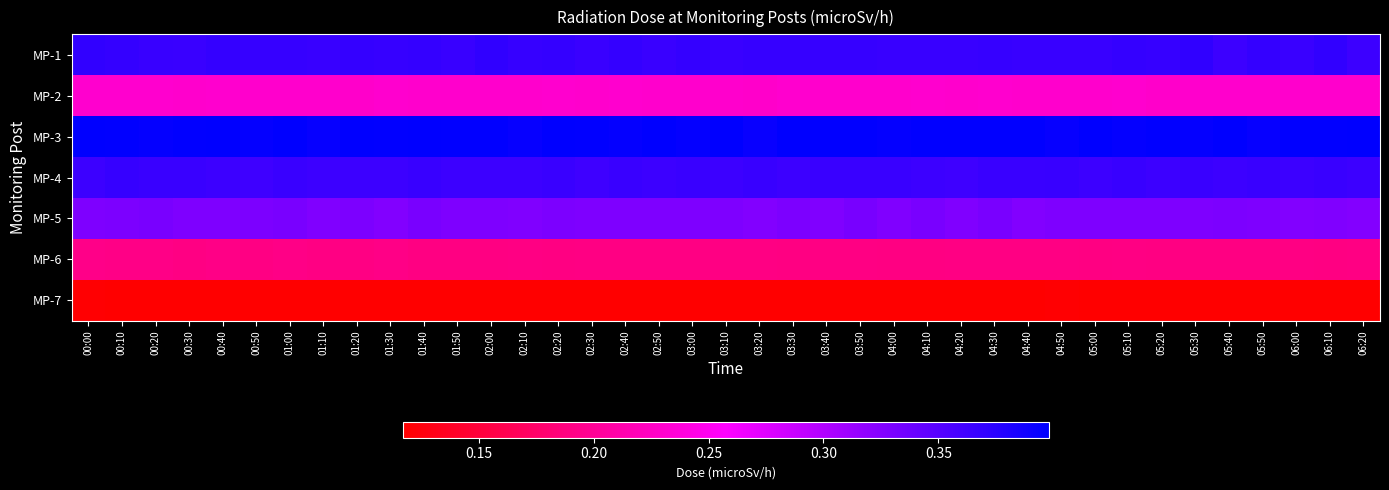

Reading left to right, extract all data points from this chart.

MP-1: 00:00=0.4	00:10=0.4	00:20=0.4	00:30=0.4	00:40=0.4	00:50=0.4	01:00=0.4	01:10=0.4	01:20=0.4	01:30=0.4	01:40=0.4	01:50=0.4	02:00=0.4	02:10=0.4	02:20=0.4	02:30=0.4	02:40=0.4	02:50=0.4	03:00=0.4	03:10=0.4	03:20=0.4	03:30=0.4	03:40=0.4	03:50=0.4	04:00=0.4	04:10=0.4	04:20=0.4	04:30=0.4	04:40=0.4	04:50=0.4	05:00=0.4	05:10=0.4	05:20=0.4	05:30=0.4	05:40=0.4	05:50=0.4	06:00=0.4	06:10=0.4	06:20=0.4
MP-2: 00:00=0.2	00:10=0.2	00:20=0.2	00:30=0.2	00:40=0.2	00:50=0.2	01:00=0.2	01:10=0.2	01:20=0.2	01:30=0.2	01:40=0.2	01:50=0.2	02:00=0.2	02:10=0.2	02:20=0.2	02:30=0.2	02:40=0.2	02:50=0.2	03:00=0.2	03:10=0.2	03:20=0.2	03:30=0.2	03:40=0.2	03:50=0.2	04:00=0.2	04:10=0.2	04:20=0.2	04:30=0.2	04:40=0.2	04:50=0.2	05:00=0.2	05:10=0.2	05:20=0.2	05:30=0.2	05:40=0.2	05:50=0.2	06:00=0.2	06:10=0.2	06:20=0.2
MP-3: 00:00=0.4	00:10=0.4	00:20=0.4	00:30=0.4	00:40=0.4	00:50=0.4	01:00=0.4	01:10=0.4	01:20=0.4	01:30=0.4	01:40=0.4	01:50=0.4	02:00=0.4	02:10=0.4	02:20=0.4	02:30=0.4	02:40=0.4	02:50=0.4	03:00=0.4	03:10=0.4	03:20=0.4	03:30=0.4	03:40=0.4	03:50=0.4	04:00=0.4	04:10=0.4	04:20=0.4	04:30=0.4	04:40=0.4	04:50=0.4	05:00=0.4	05:10=0.4	05:20=0.4	05:30=0.4	05:40=0.4	05:50=0.4	06:00=0.4	06:10=0.4	06:20=0.4
MP-4: 00:00=0.4	00:10=0.4	00:20=0.4	00:30=0.4	00:40=0.4	00:50=0.4	01:00=0.4	01:10=0.4	01:20=0.4	01:30=0.4	01:40=0.4	01:50=0.4	02:00=0.4	02:10=0.4	02:20=0.4	02:30=0.4	02:40=0.4	02:50=0.4	03:00=0.4	03:10=0.4	03:20=0.4	03:30=0.4	03:40=0.4	03:50=0.4	04:00=0.4	04:10=0.4	04:20=0.4	04:30=0.4	04:40=0.4	04:50=0.4	05:00=0.4	05:10=0.4	05:20=0.4	05:30=0.4	05:40=0.4	05:50=0.4	06:00=0.4	06:10=0.4	06:20=0.4
MP-5: 00:00=0.3	00:10=0.3	00:20=0.3	00:30=0.3	00:40=0.3	00:50=0.3	01:00=0.3	01:10=0.3	01:20=0.3	01:30=0.3	01:40=0.3	01:50=0.3	02:00=0.3	02:10=0.3	02:20=0.3	02:30=0.3	02:40=0.3	02:50=0.3	03:00=0.3	03:10=0.3	03:20=0.3	03:30=0.3	03:40=0.3	03:50=0.3	04:00=0.3	04:10=0.3	04:20=0.3	04:30=0.3	04:40=0.3	04:50=0.3	05:00=0.3	05:10=0.3	05:20=0.3	05:30=0.3	05:40=0.3	05:50=0.3	06:00=0.3	06:10=0.3	06:20=0.3
MP-6: 00:00=0.2	00:10=0.2	00:20=0.2	00:30=0.2	00:40=0.2	00:50=0.2	01:00=0.2	01:10=0.2	01:20=0.2	01:30=0.2	01:40=0.2	01:50=0.2	02:00=0.2	02:10=0.2	02:20=0.2	02:30=0.2	02:40=0.2	02:50=0.2	03:00=0.2	03:10=0.2	03:20=0.2	03:30=0.2	03:40=0.2	03:50=0.2	04:00=0.2	04:10=0.2	04:20=0.2	04:30=0.2	04:40=0.2	04:50=0.2	05:00=0.2	05:10=0.2	05:20=0.2	05:30=0.2	05:40=0.2	05:50=0.2	06:00=0.2	06:10=0.2	06:20=0.2
MP-7: 00:00=0.1	00:10=0.1	00:20=0.1	00:30=0.1	00:40=0.1	00:50=0.1	01:00=0.1	01:10=0.1	01:20=0.1	01:30=0.1	01:40=0.1	01:50=0.1	02:00=0.1	02:10=0.1	02:20=0.1	02:30=0.1	02:40=0.1	02:50=0.1	03:00=0.1	03:10=0.1	03:20=0.1	03:30=0.1	03:40=0.1	03:50=0.1	04:00=0.1	04:10=0.1	04:20=0.1	04:30=0.1	04:40=0.1	04:50=0.1	05:00=0.1	05:10=0.1	05:20=0.1	05:30=0.1	05:40=0.1	05:50=0.1	06:00=0.1	06:10=0.1	06:20=0.1